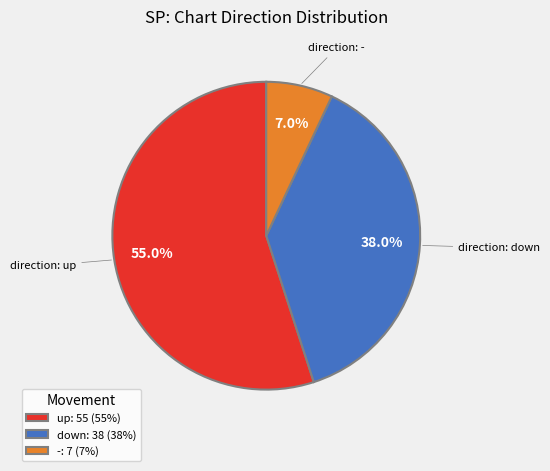

Approximately how many times larger is the value at down: 38 (38%) compared to -: 7 (7%)?

5.4